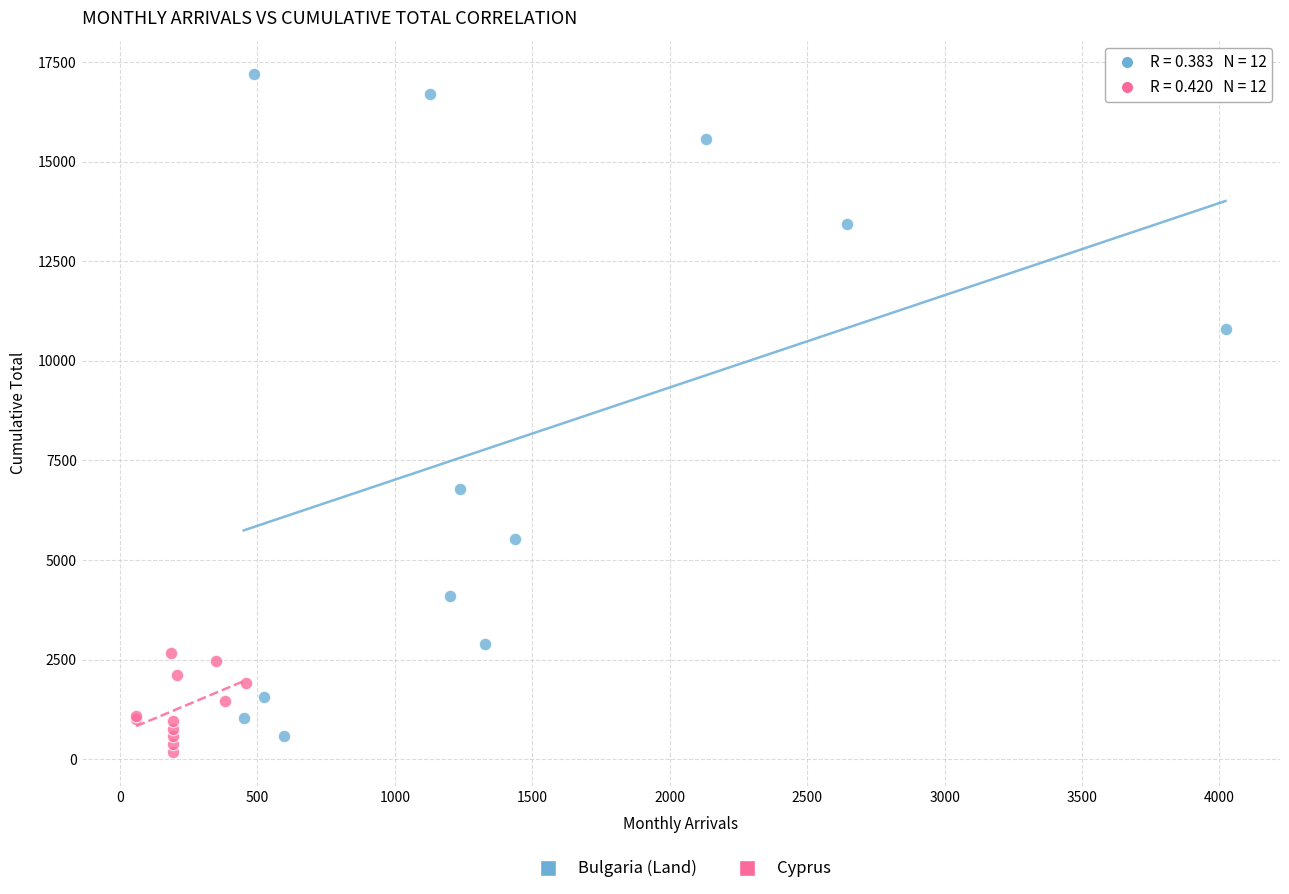

What are all the series names shown in the legend?

Bulgaria (Land), Cyprus